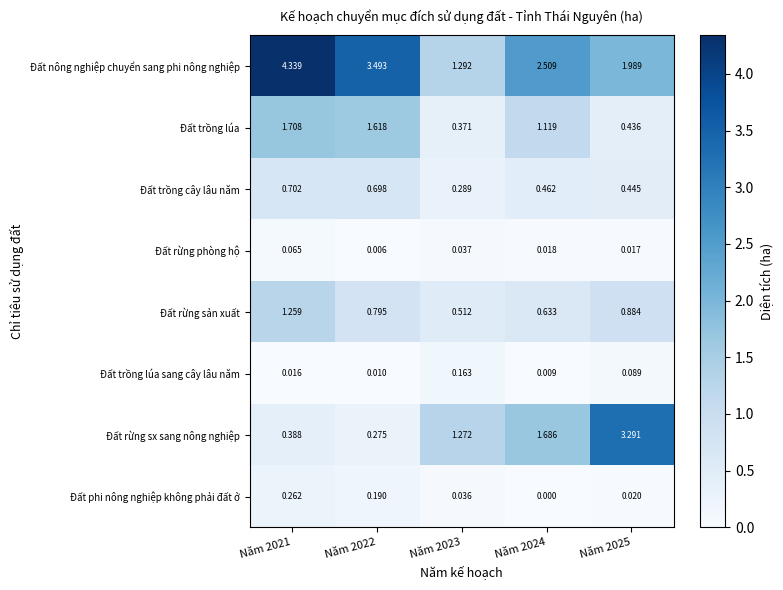

At Năm 2021, list the series in order from smallest to largest.

Đất trồng lúa sang cây lâu năm, Đất rừng phòng hộ, Đất phi nông nghiệp không phải đất ở, Đất rừng sx sang nông nghiệp, Đất trồng cây lâu năm, Đất rừng sản xuất, Đất trồng lúa, Đất nông nghiệp chuyển sang phi nông nghiệp